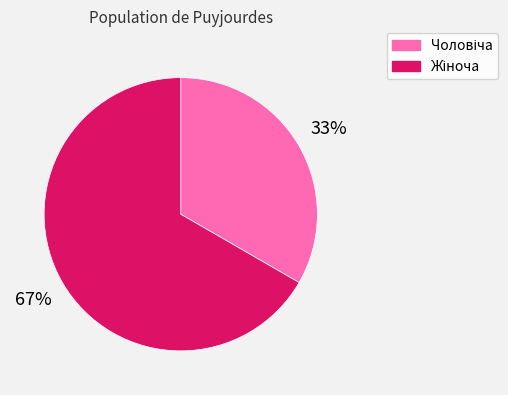

Is there any slice that represents more than half of the pie?

Yes